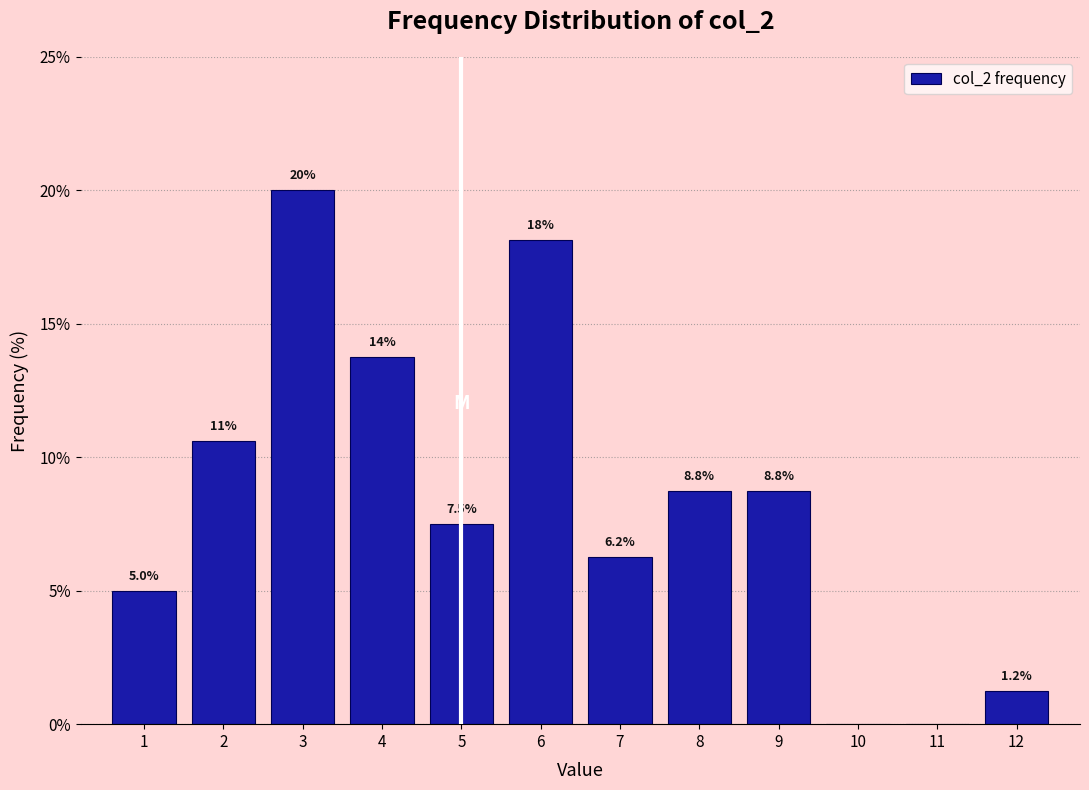

Over which range of the x-axis is the bar tallest?

2.5 to 3.5